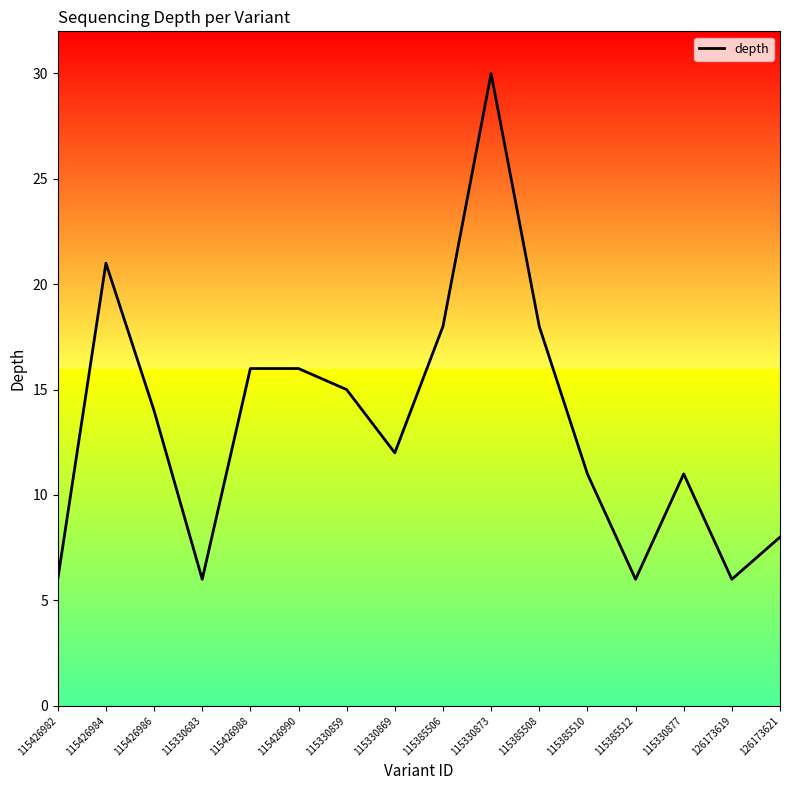

What is the ratio of the value at 115426986 to the value at 115330859?

0.9